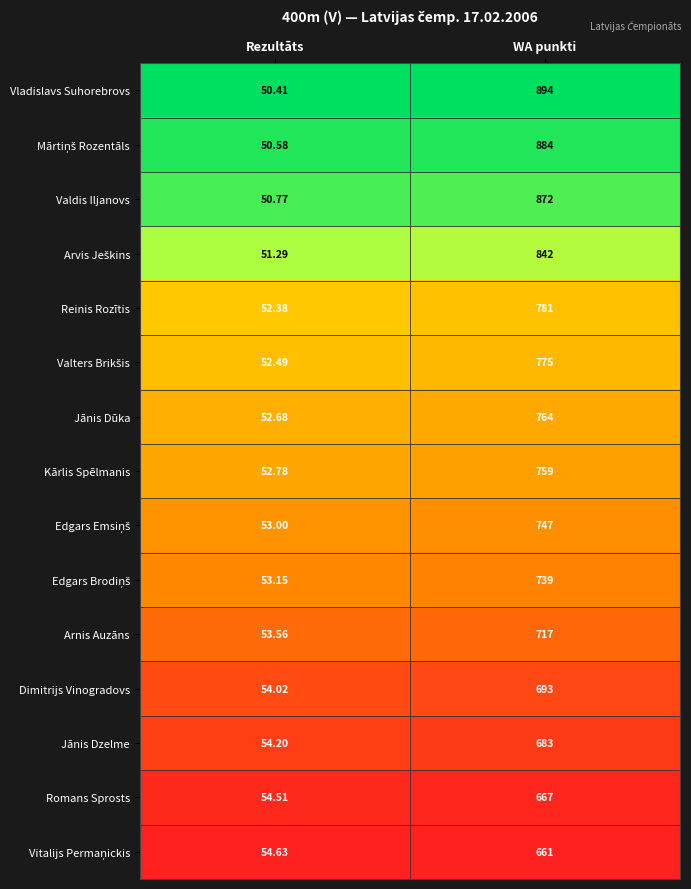

Which category has the lowest value across all series?

Rezultāts